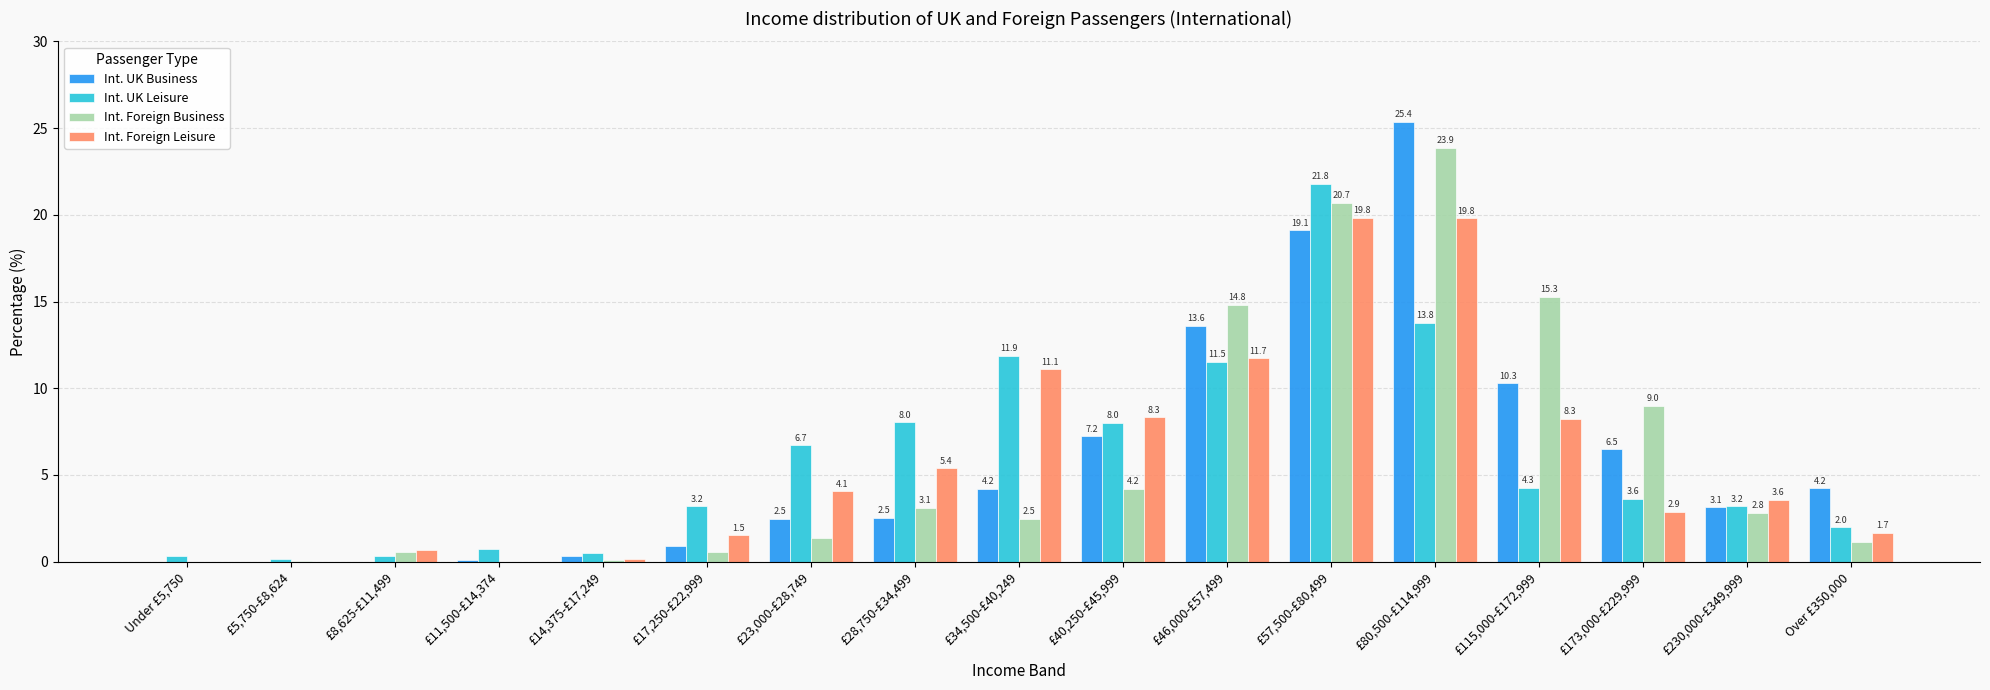

What is the sum of the Int. Foreign Business values at £34,500-£40,249 and £57,500-£80,499?

23.2